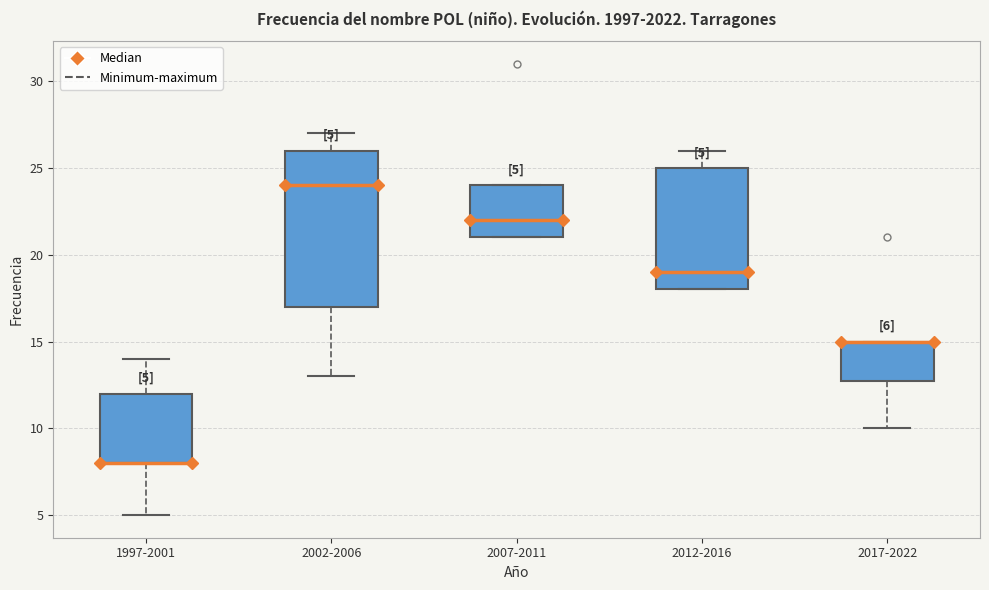

Comparing the boxes themselves (not the whiskers), which one is the tallest?

2002-2006